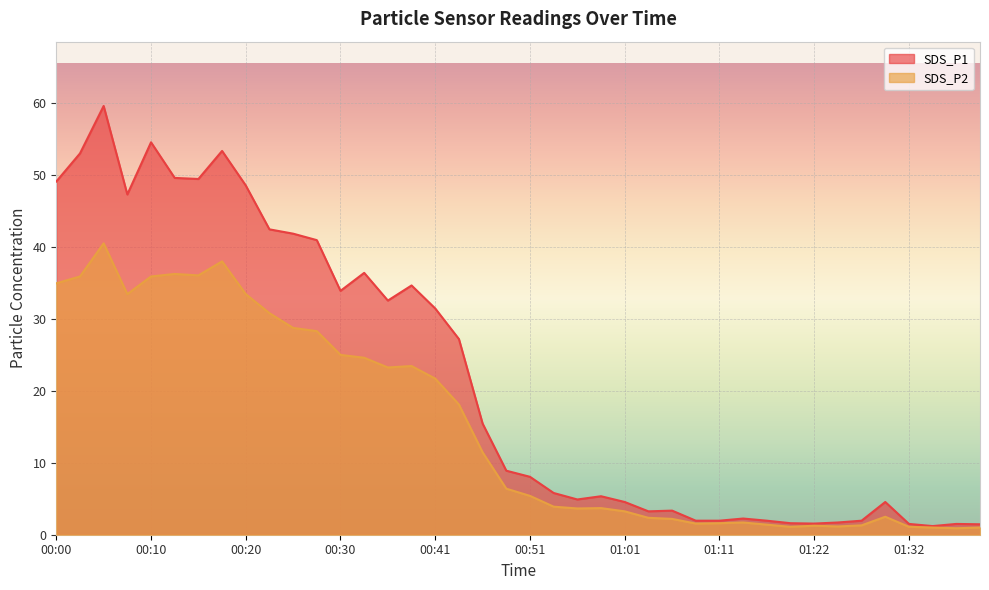

At which category is the sum across all series the highest?

00:05